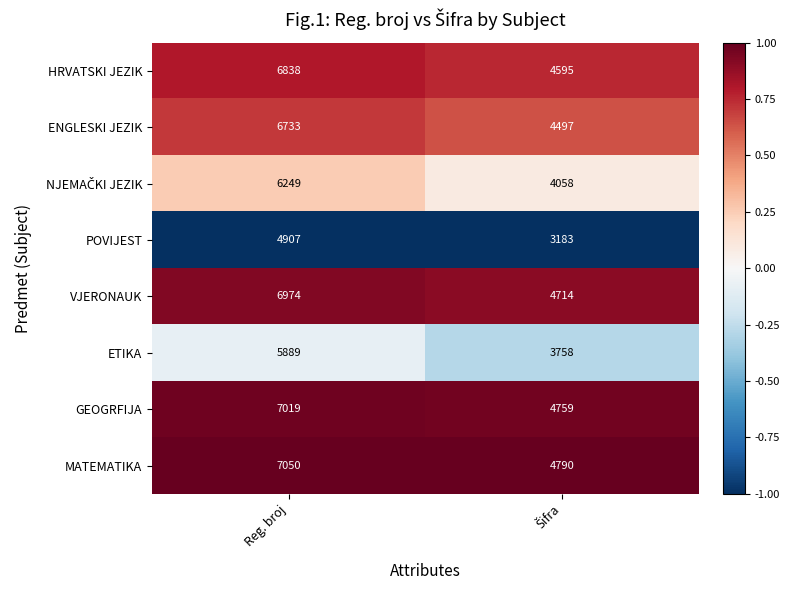

What is the difference between the highest and lowest values at Reg. broj?

2143